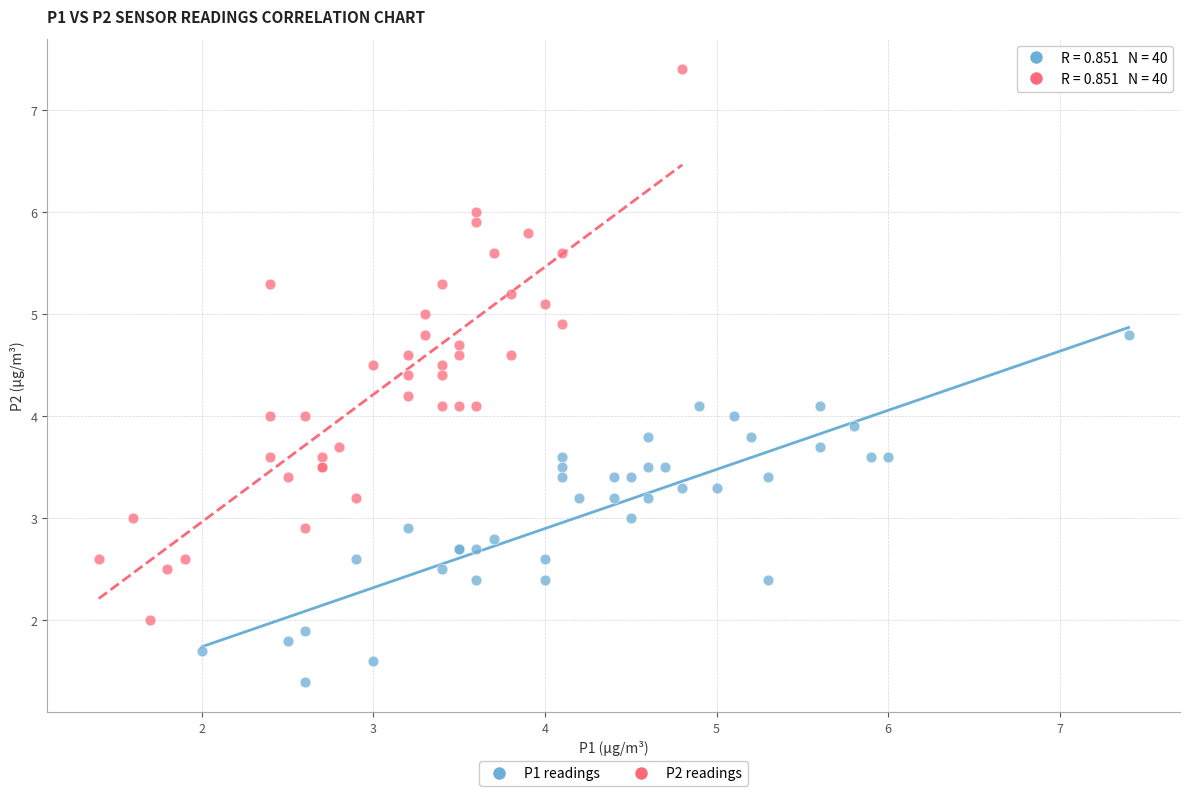

Which series has the largest Y range (max minus min)?

P2 readings